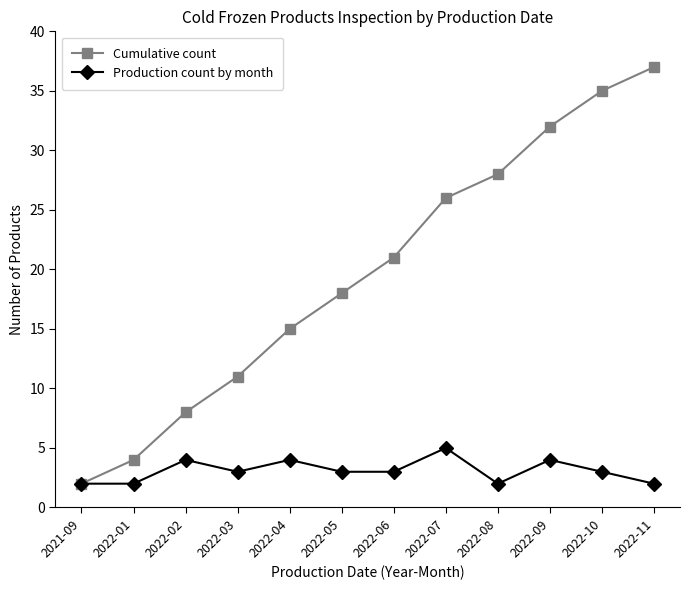

At how many categories does at least one series exceed 7?

10